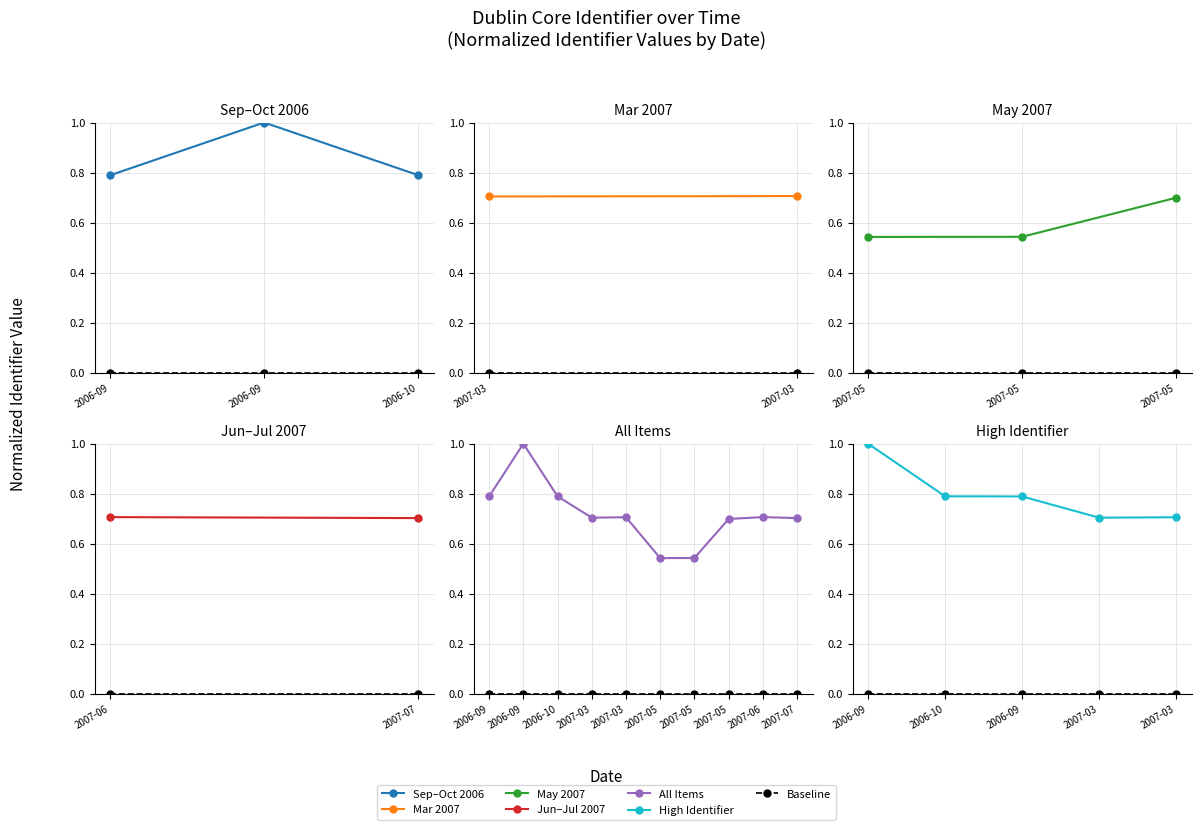

Where is Baseline nearest to the value 0?

2006-09